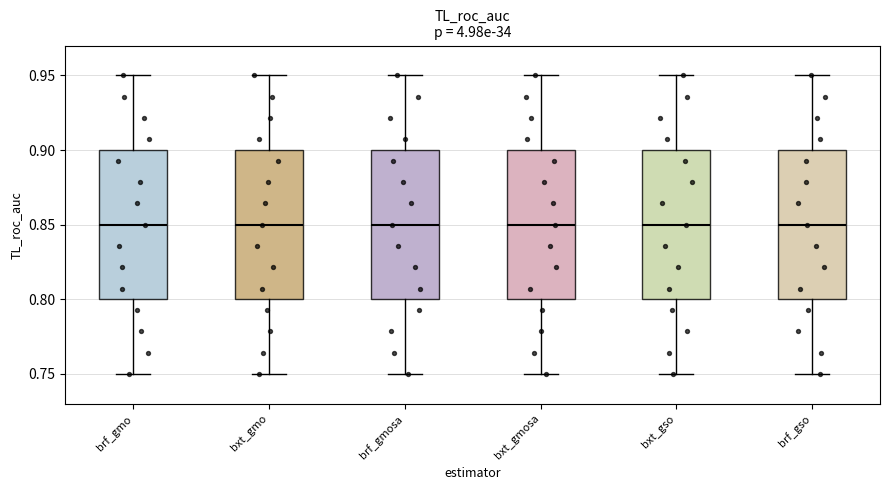

Reading left to right, read every box against the y-axis: the position of its median line, the range the box covers, and the ends of its whiskers. The values are not printed on the chart, so give them approximately, as read against the axis.

brf_gmo: median 0.85, box 0.80 to 0.90, whiskers 0.75 to 0.95
bxt_gmo: median 0.85, box 0.80 to 0.90, whiskers 0.75 to 0.95
brf_gmosa: median 0.85, box 0.80 to 0.90, whiskers 0.75 to 0.95
bxt_gmosa: median 0.85, box 0.80 to 0.90, whiskers 0.75 to 0.95
bxt_gso: median 0.85, box 0.80 to 0.90, whiskers 0.75 to 0.95
brf_gso: median 0.85, box 0.80 to 0.90, whiskers 0.75 to 0.95